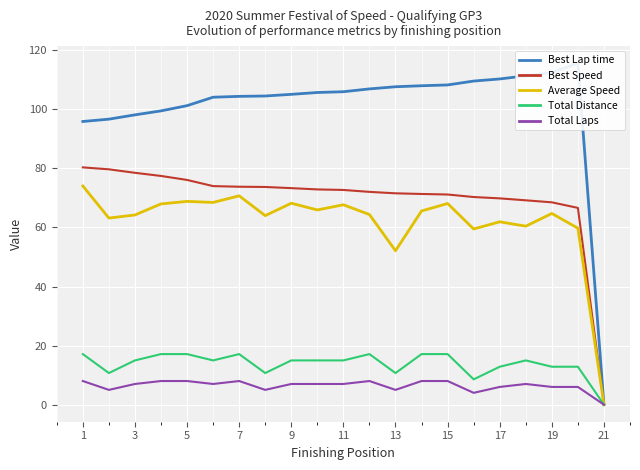

What is the value of the Average Speed point at the 19th from the left?

64.7